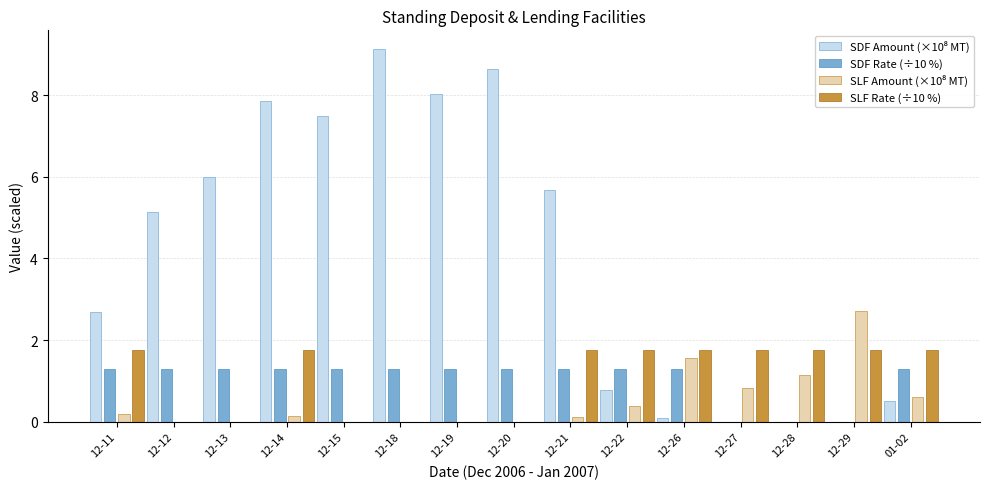

What is the greatest value displayed?

9.1